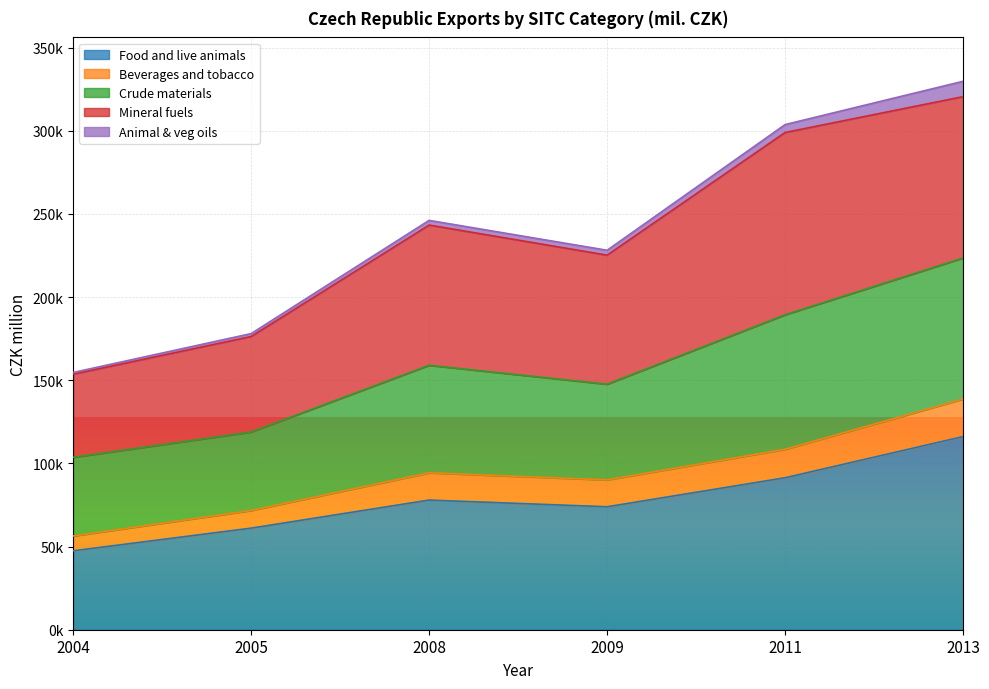

Is the value of Beverages and tobacco at 2004 greater than the value of Crude materials at 2005?

No